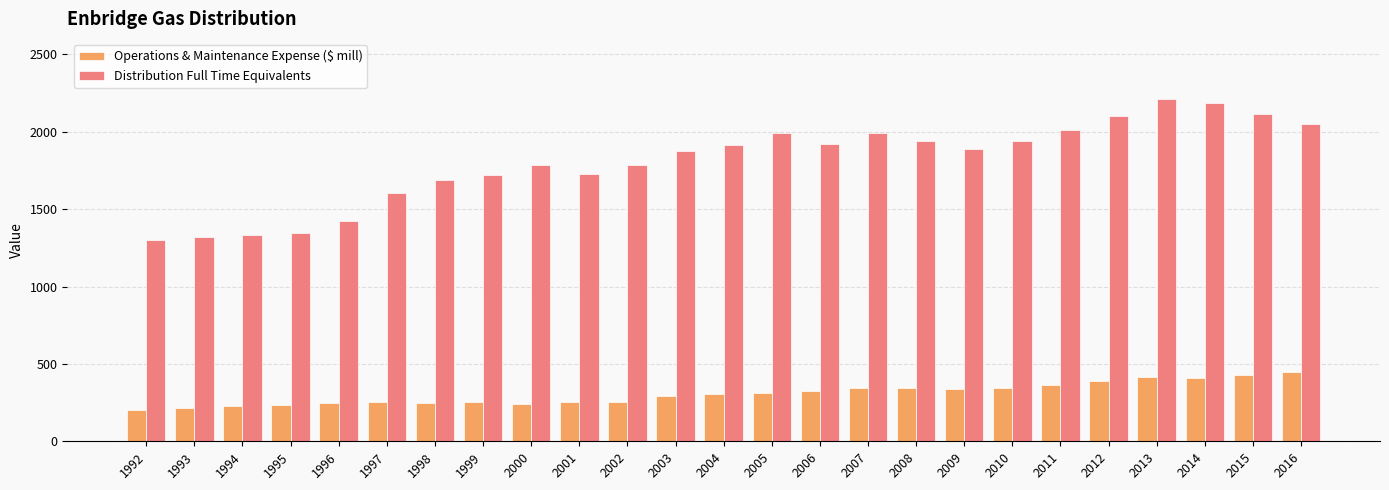

How many data points in Distribution Full Time Equivalents are less than 1887?

12